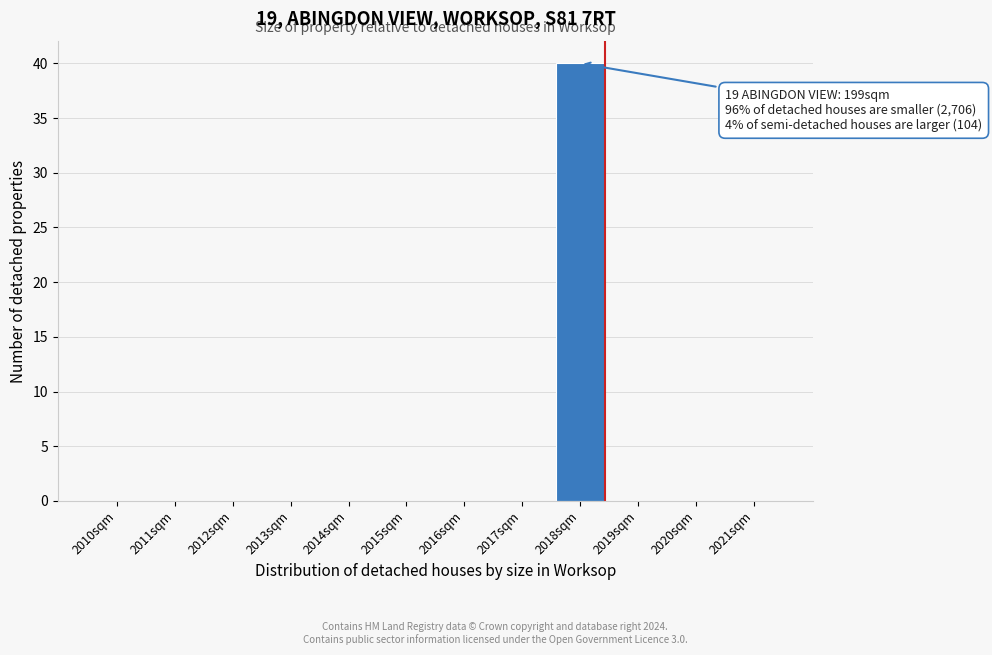

Reading right to left, extract all data points from this chart.

2021sqm=0	2020sqm=0	2019sqm=0	2018sqm=40	2017sqm=0	2016sqm=0	2015sqm=0	2014sqm=0	2013sqm=0	2012sqm=0	2011sqm=0	2010sqm=0